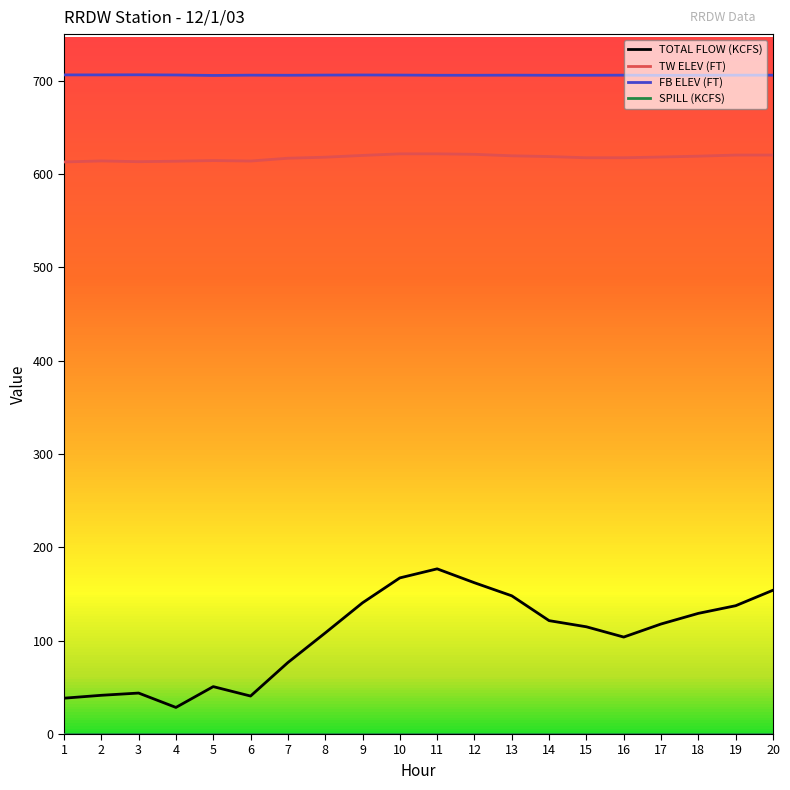

True or false: TOTAL FLOW (KCFS) has a value of 154.1 at 20.

True